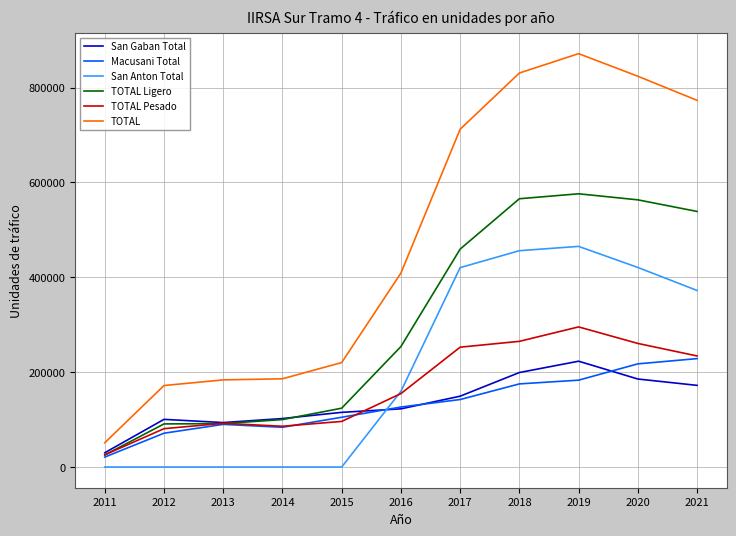

True or false: San Anton Total and TOTAL cross at least once.

False